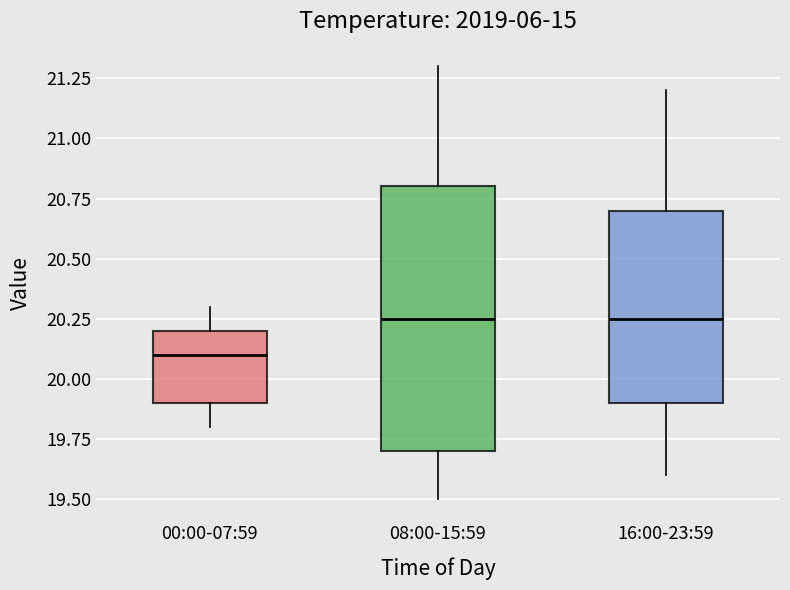

Which box is the tallest, from its lower edge to its upper edge?

08:00-15:59